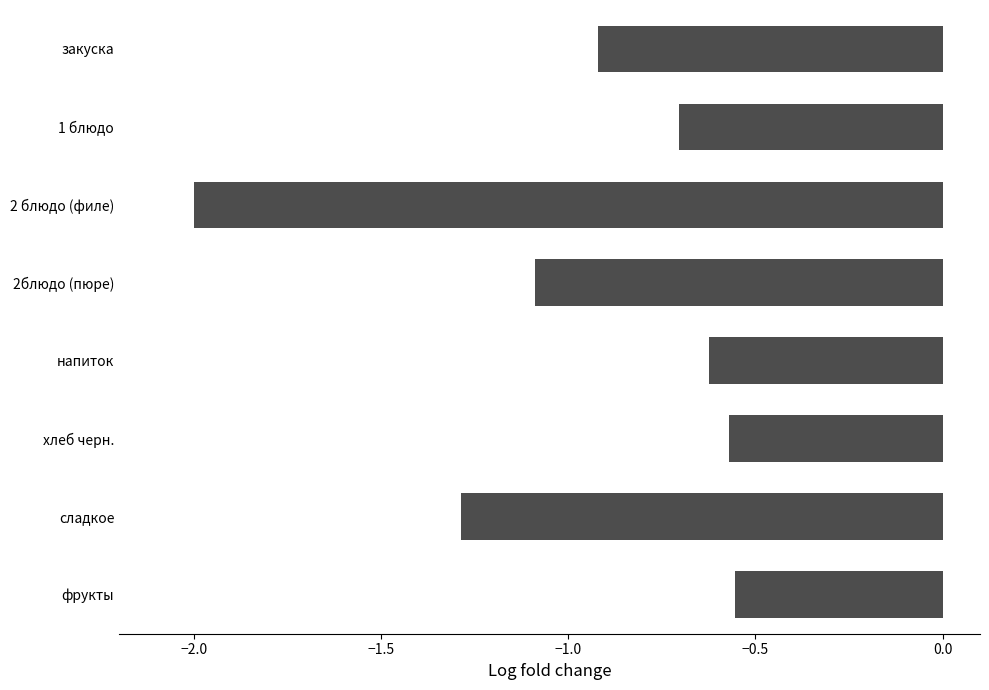

What is the difference between the second highest and minimum values?

1.4